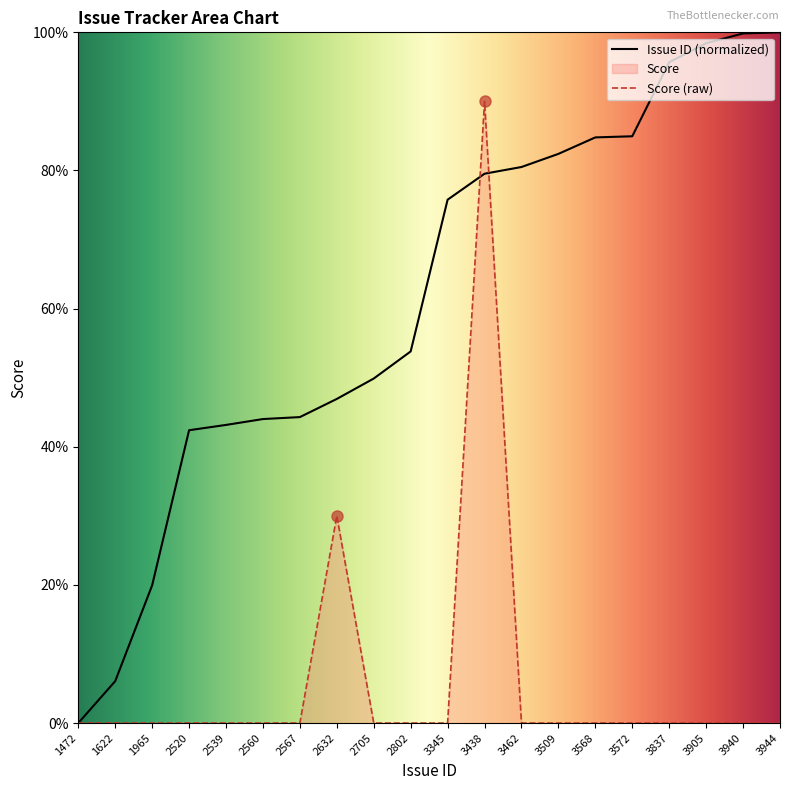

True or false: Issue ID and Score cross at least once.

True